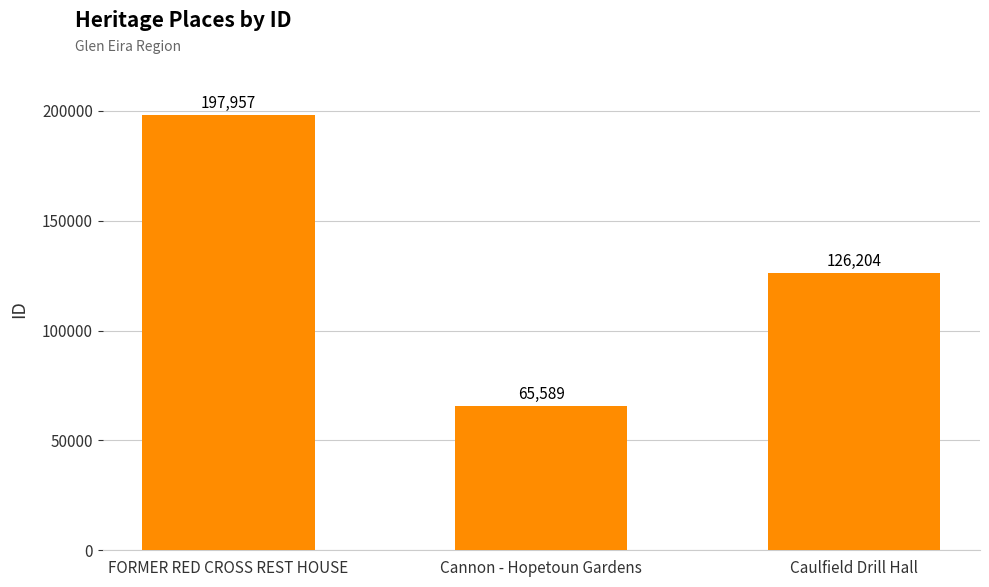

How many values are between 65589 and 197957?

3